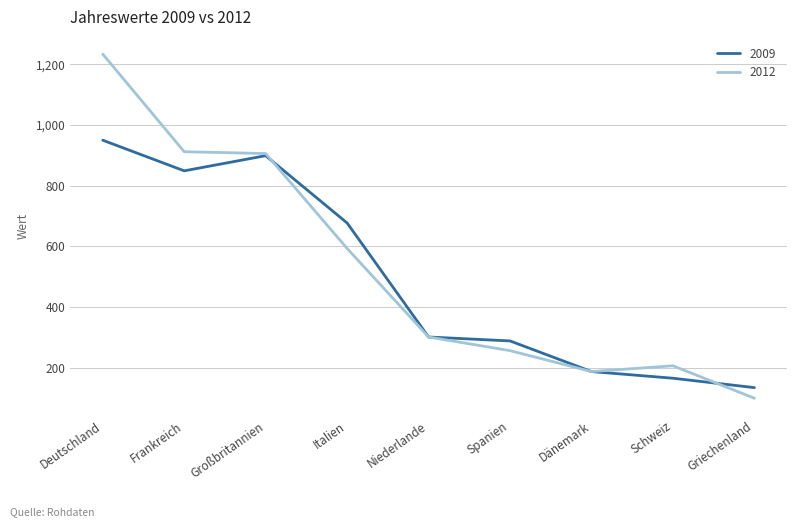

Is it true that 2012 equals 90 at Dänemark?

False